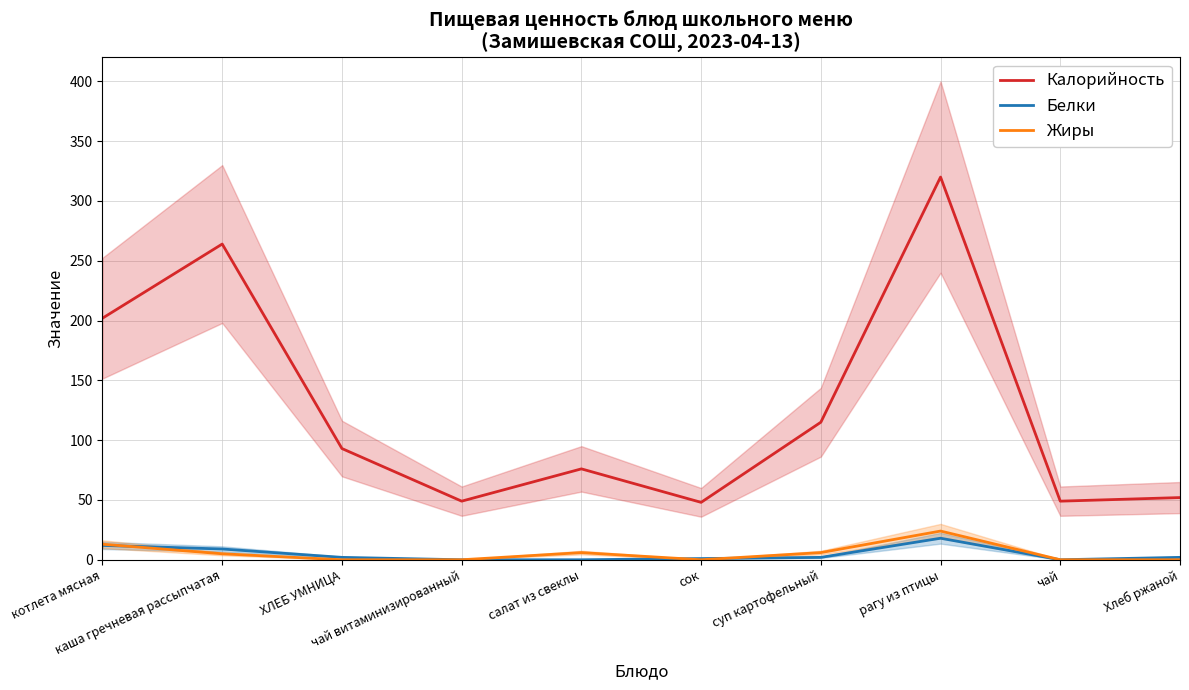

How many interior local valleys does the Белки series have?

1